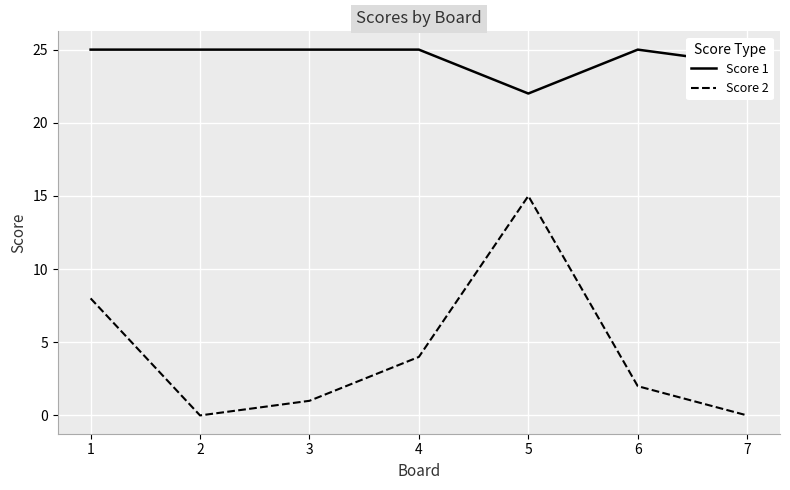

True or false: Score 1 and Score 2 intersect in this chart.

False